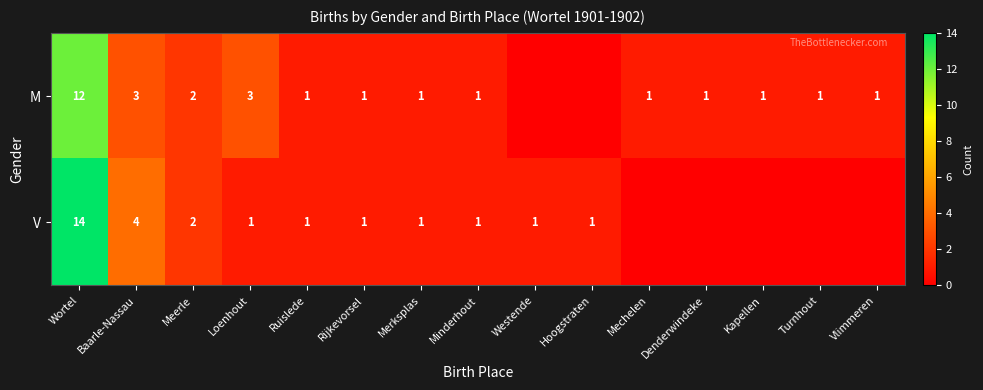

Rank the series at Loenhout from lowest to highest value.

V, M